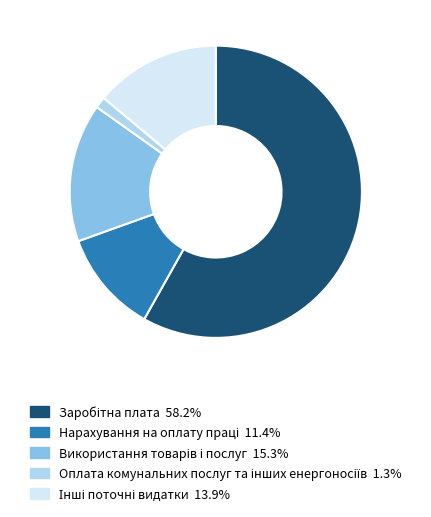

Is there any slice that represents more than half of the pie?

Yes